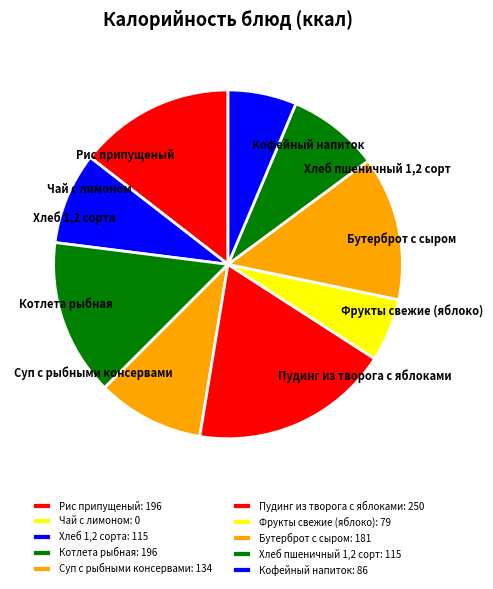

Does any single category account for the majority?

No